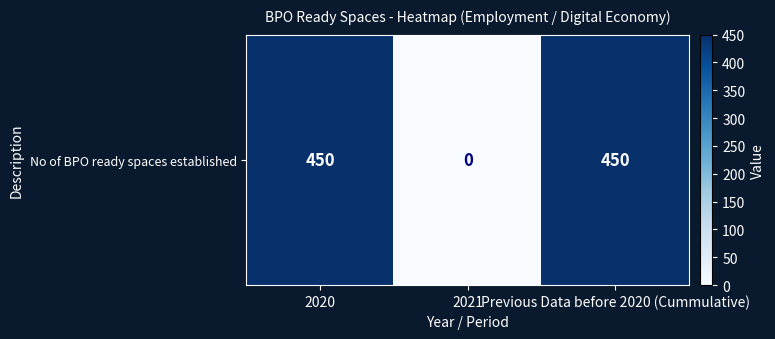

Which has a higher value, 2020 or 2021?

2020